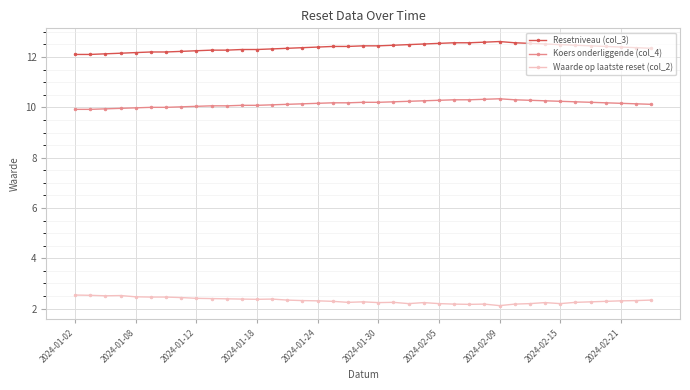

What is the difference between the second highest and minimum values in the Koers onderliggende (col_4) series?

0.4